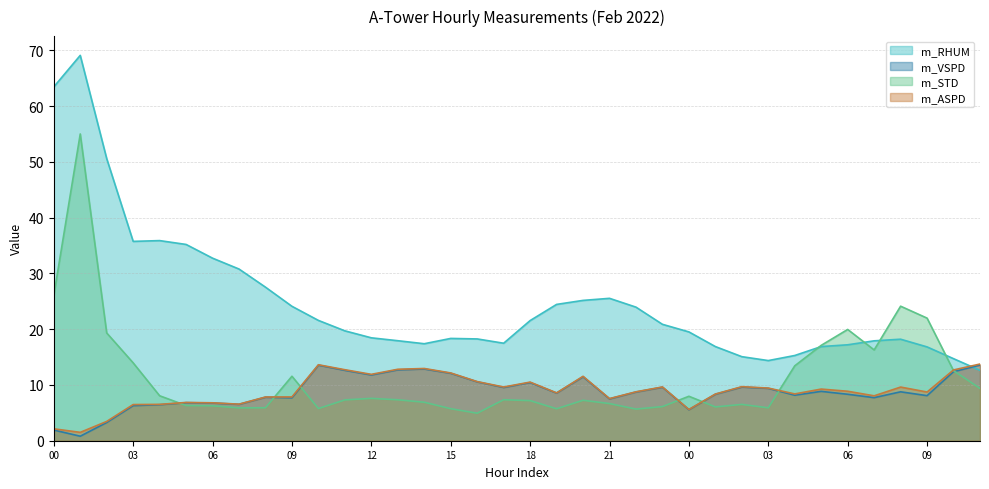

Reading right to left, extract all data points from this chart.

m_RHUM: 12.6	14.7	16.8	18.2	17.9	17.2	16.9	15.3	14.4	15.1	16.9	19.5	20.9	23.9	25.5	25.2	24.4	21.5	17.5	18.2	18.3	17.4	17.9	18.4	19.7	21.6	24.1	27.5	30.8	32.7	35.2	35.9	35.7	50.6	69.1	63.4
m_VSPD: 13.6	12.4	8.1	8.8	7.7	8.3	8.8	8.2	9.4	9.6	8.3	5.6	9.6	8.7	7.5	11.5	8.5	10.4	9.6	10.6	12.1	12.9	12.7	11.8	12.6	13.6	7.7	7.8	6.5	6.8	6.8	6.5	6.3	3.3	0.8	1.9
m_STD: 9.4	12.6	22.0	24.1	16.3	19.9	17.1	13.4	5.9	6.5	6.1	8.0	6.1	5.7	6.7	7.2	5.7	7.2	7.3	4.9	5.7	6.9	7.3	7.6	7.3	5.8	11.6	5.9	5.9	6.3	6.3	8.1	14.0	19.3	55.0	26.0
m_ASPD: 13.8	12.7	8.7	9.6	8.1	8.9	9.3	8.4	9.4	9.7	8.4	5.6	9.6	8.8	7.6	11.6	8.6	10.5	9.6	10.6	12.2	12.9	12.8	11.9	12.7	13.6	7.8	7.8	6.6	6.8	6.9	6.5	6.5	3.5	1.5	2.1